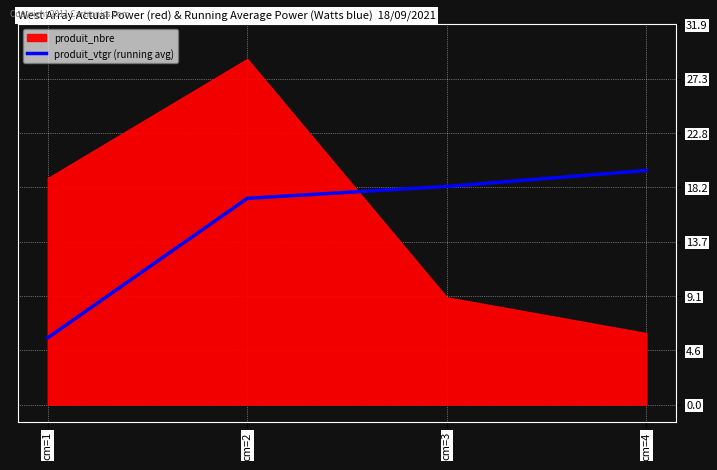

The value of produit_vtgr (running avg) at cm=4 is 19.6. True or false?

True